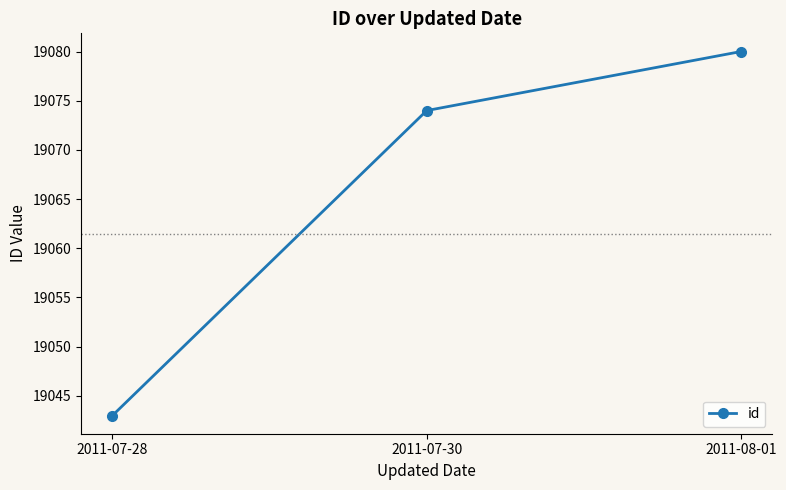

Approximately how many times larger is the value at 2011-08-01 compared to 2011-07-30?

1.0